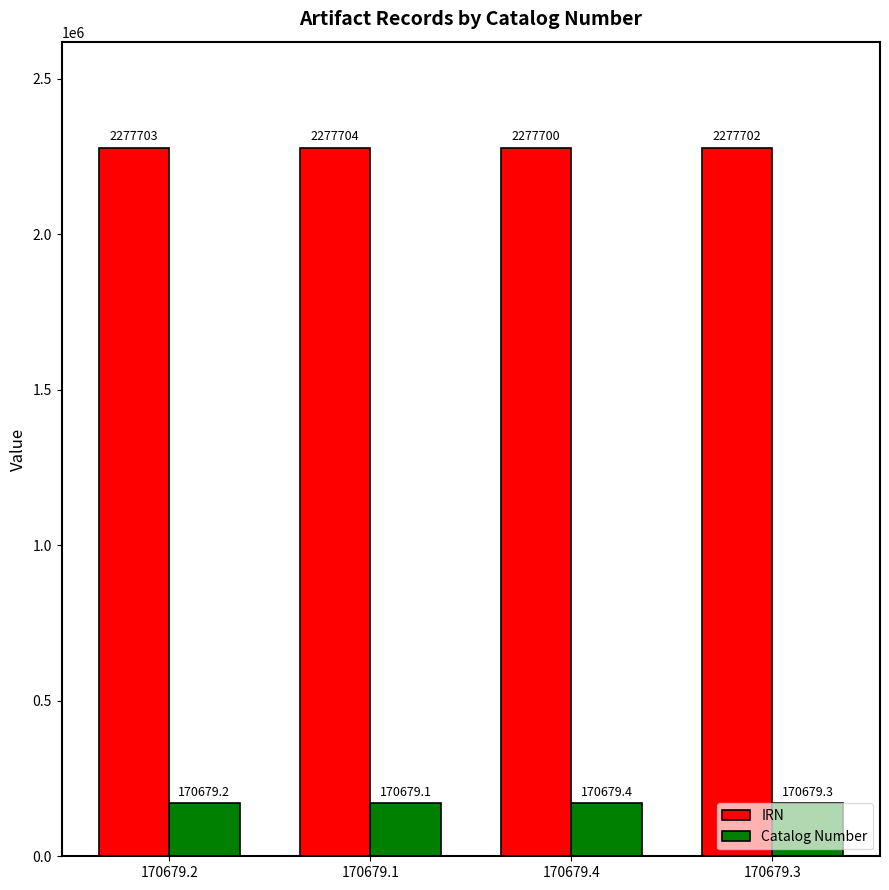

The value of IRN at 170679.3 is 2277702.0. True or false?

True